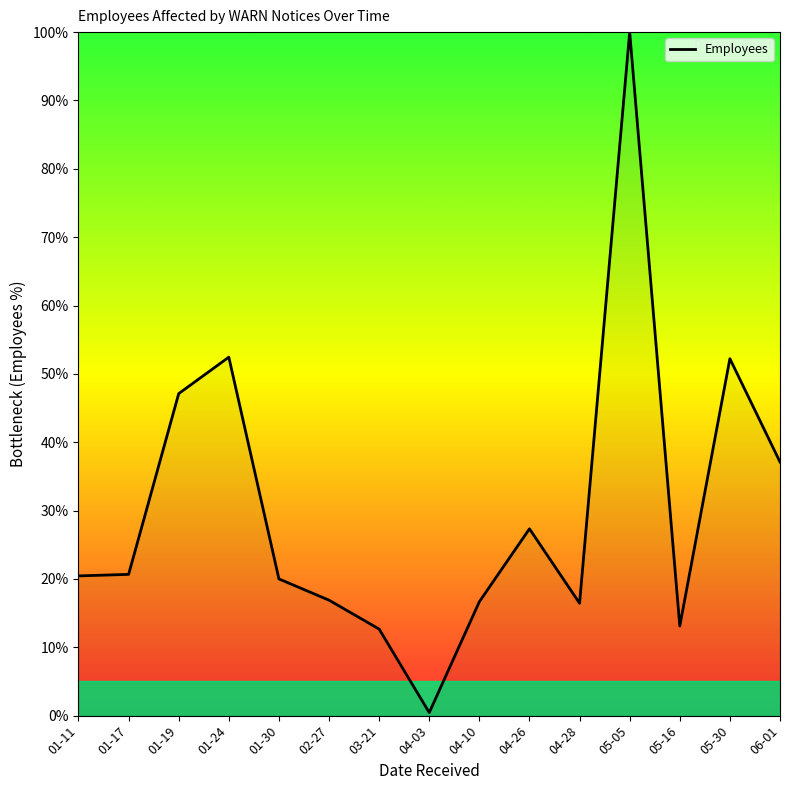

Is it true that the value at 01-19 is 72.7?

False